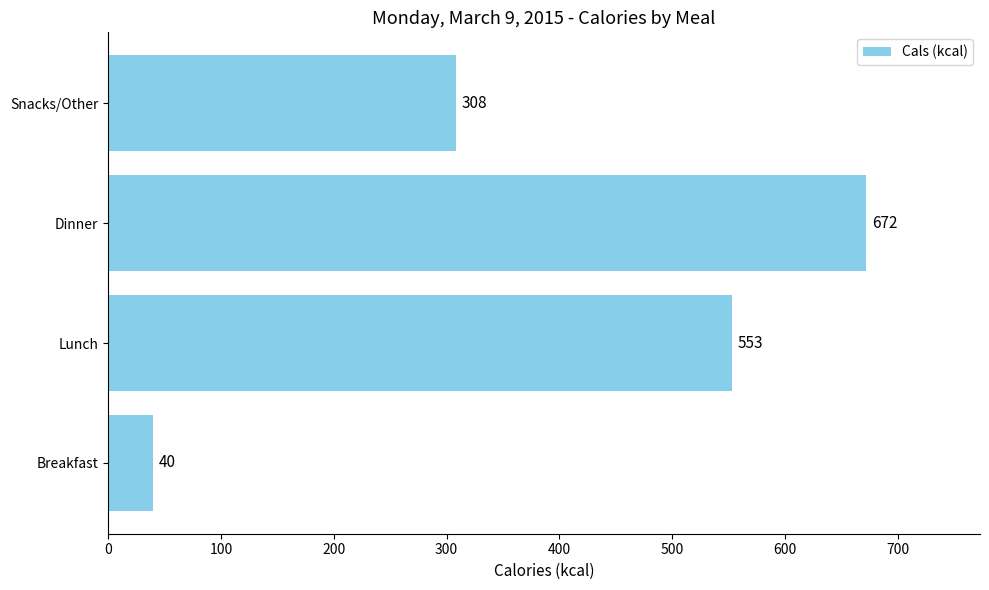

The chart shows a value of 672 at Dinner. True or false?

True